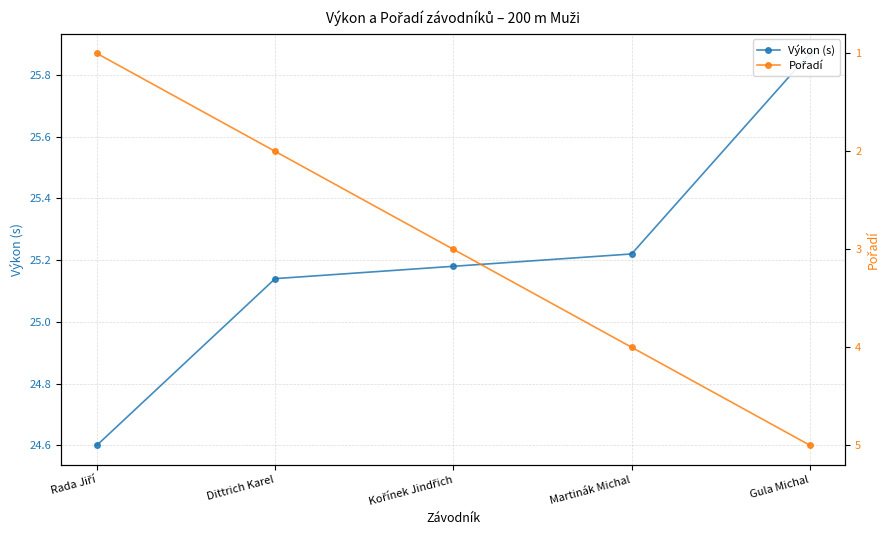

What is the difference between the maximum and minimum values in the Pořadí series?

4.0